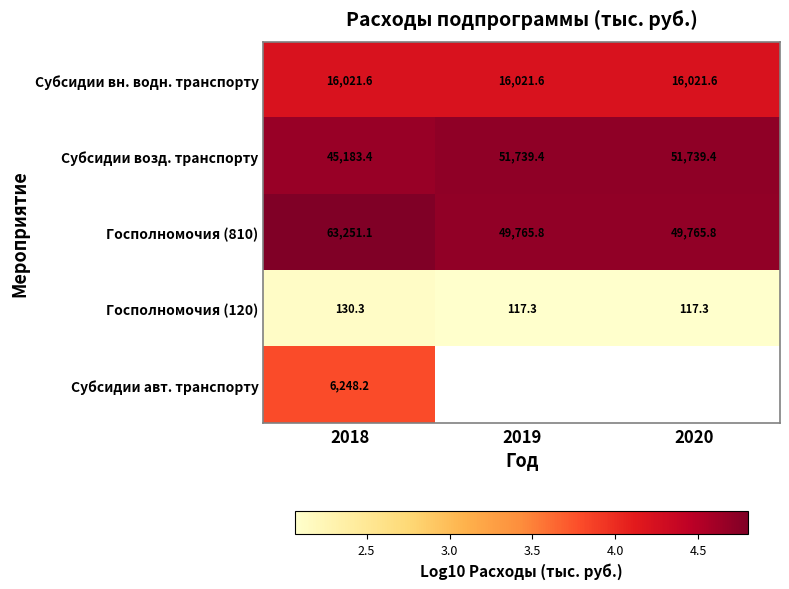

How many categories are shown in the chart?

3